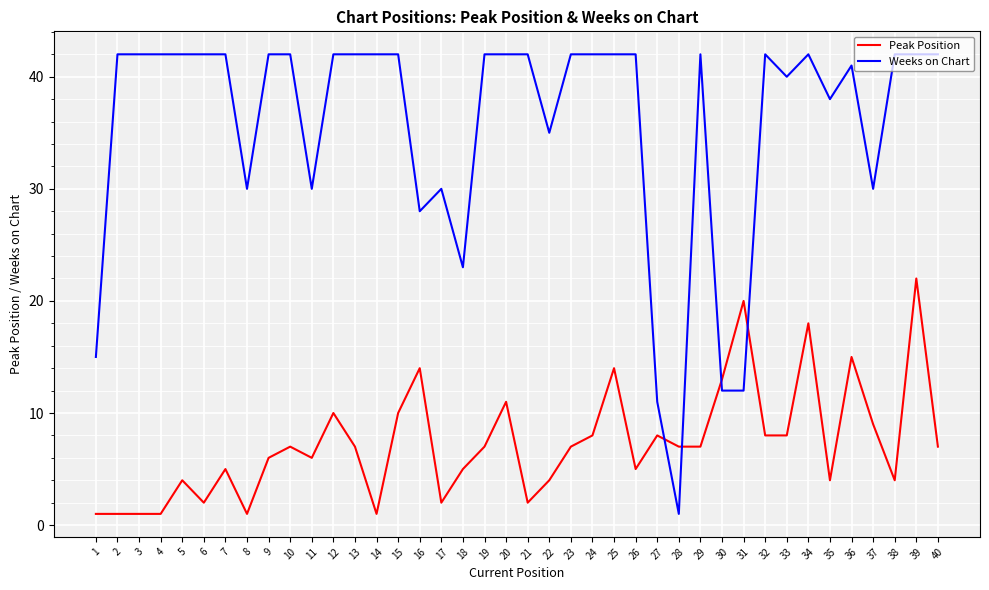

What is the highest value of the Peak Position series?

22